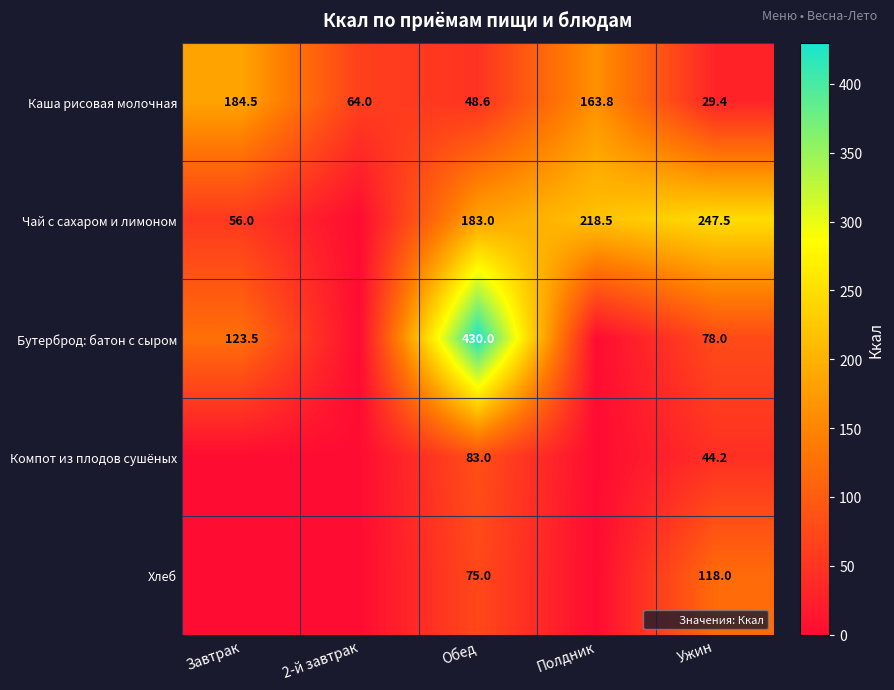

What is the difference between the Каша рисовая молочная values at Ужин and 2-й завтрак?

34.6